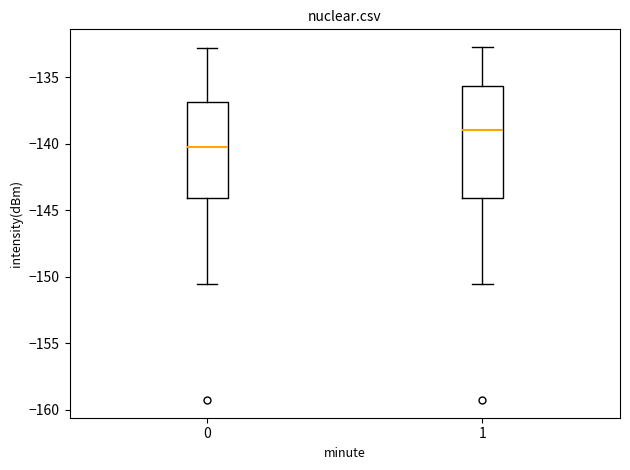

Reading left to right, read every box against the y-axis: the position of its median line, the range the box covers, and the ends of its whiskers. The values are not printed on the chart, so give them approximately, as read against the axis.

0: median -140.0, box -144.0 to -137.0, whiskers -150.5 to -133.0
1: median -139.0, box -144.0 to -135.5, whiskers -150.5 to -132.5